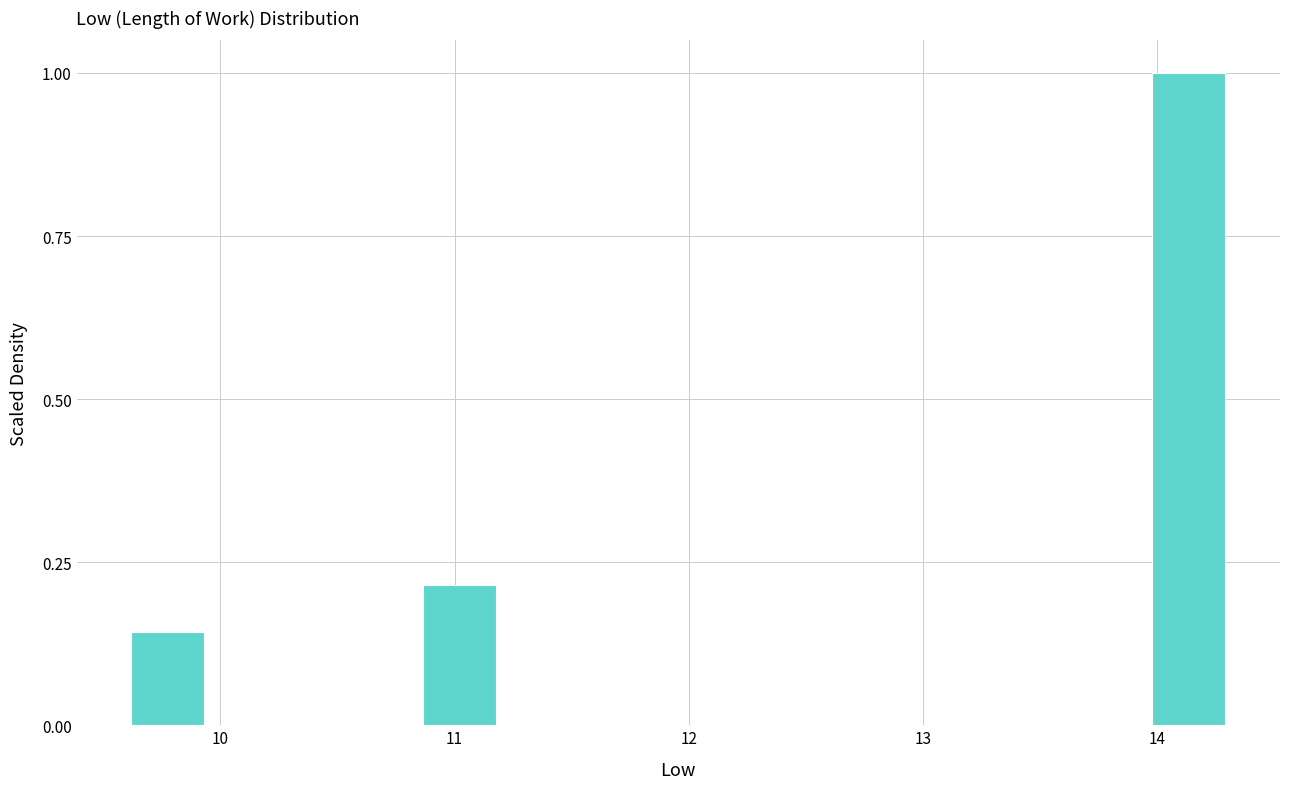

Read against the x-axis, roughly where is the centre of the tallest bar?

14.1